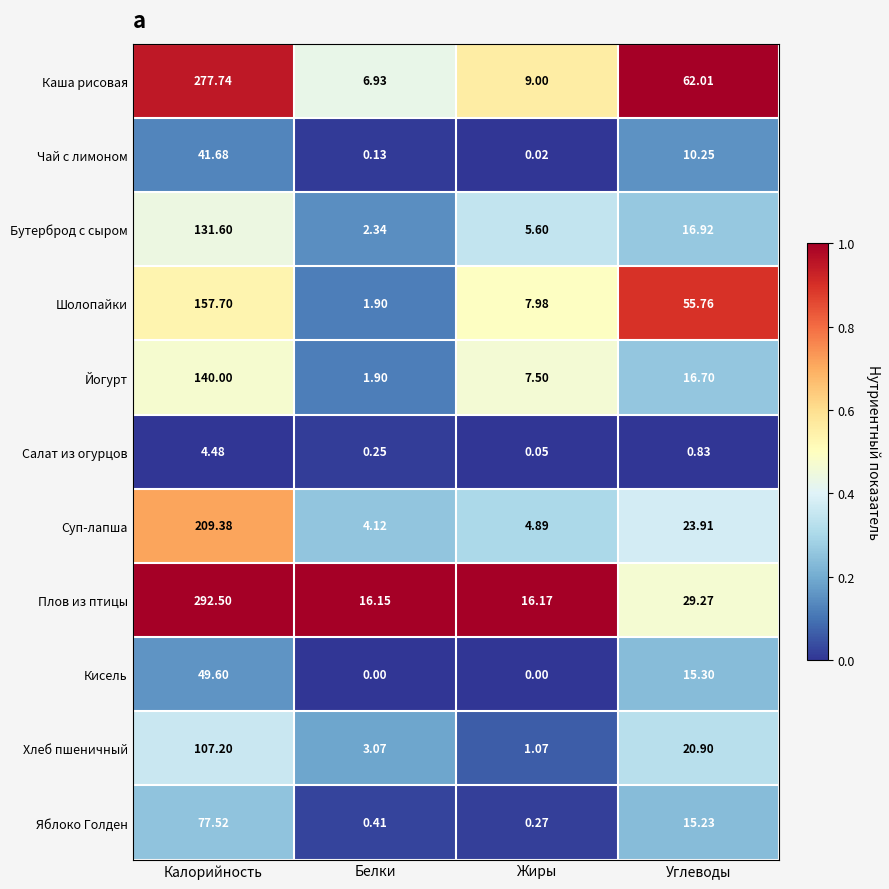

Where does the Кисель series first go above 15?

Калорийность